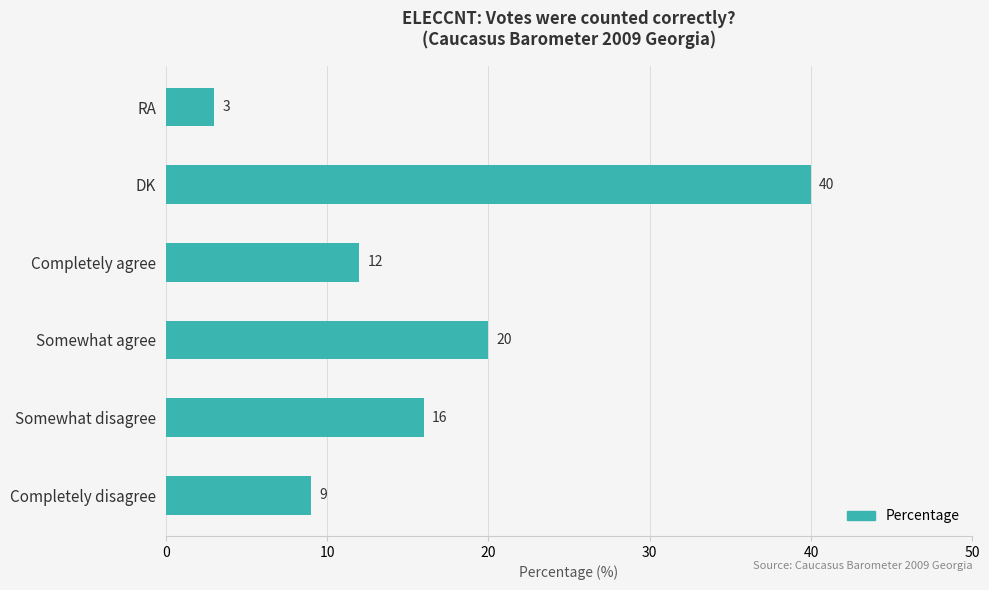

Reading bottom to top, list all the values displayed in this chart.

Completely disagree=9	Somewhat disagree=16	Somewhat agree=20	Completely agree=12	DK=40	RA=3